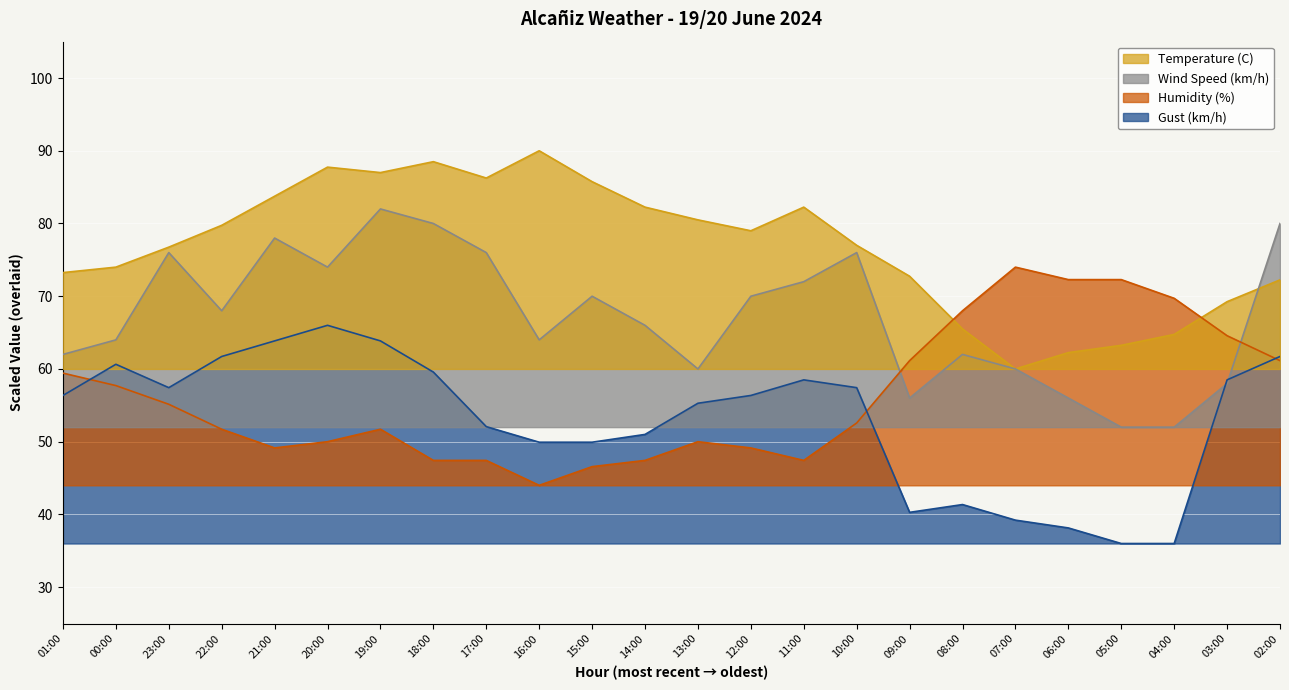

What is the difference between the Gust (km/h) values at 12:00 and 14:00?

5.4